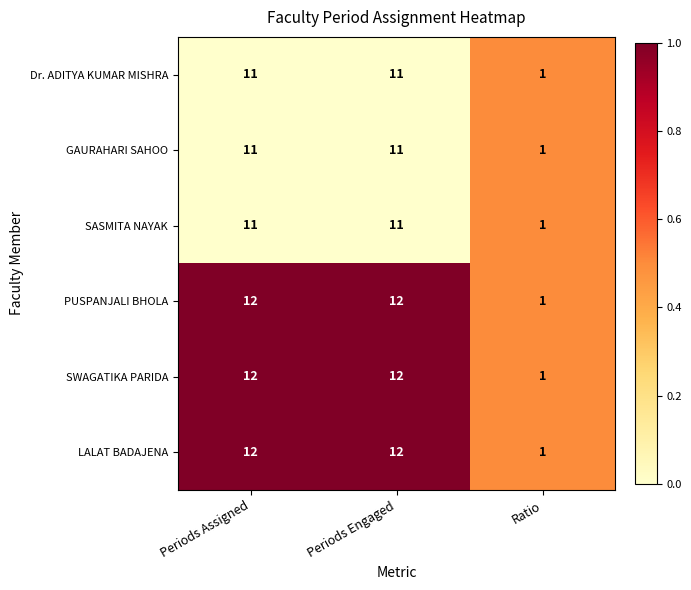

What is the average value of the Dr. ADITYA KUMAR MISHRA series?

8